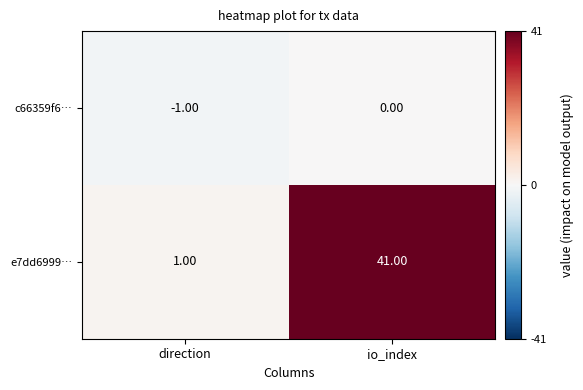

At which category does the chart reach its peak across all series?

io_index